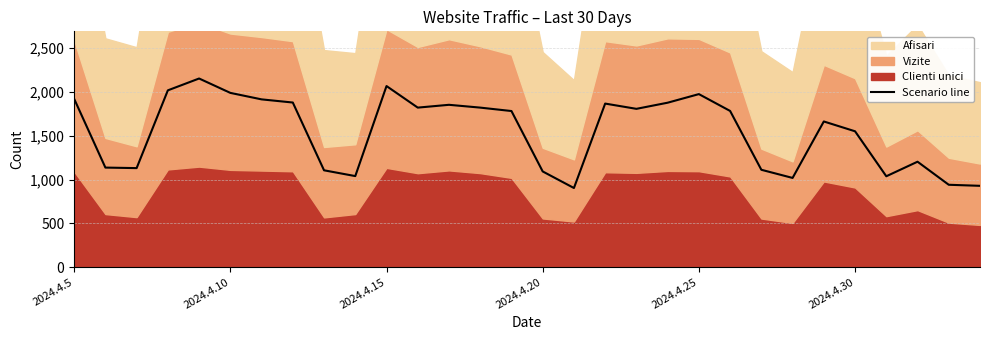

What is the difference between the second highest and minimum values?

1163